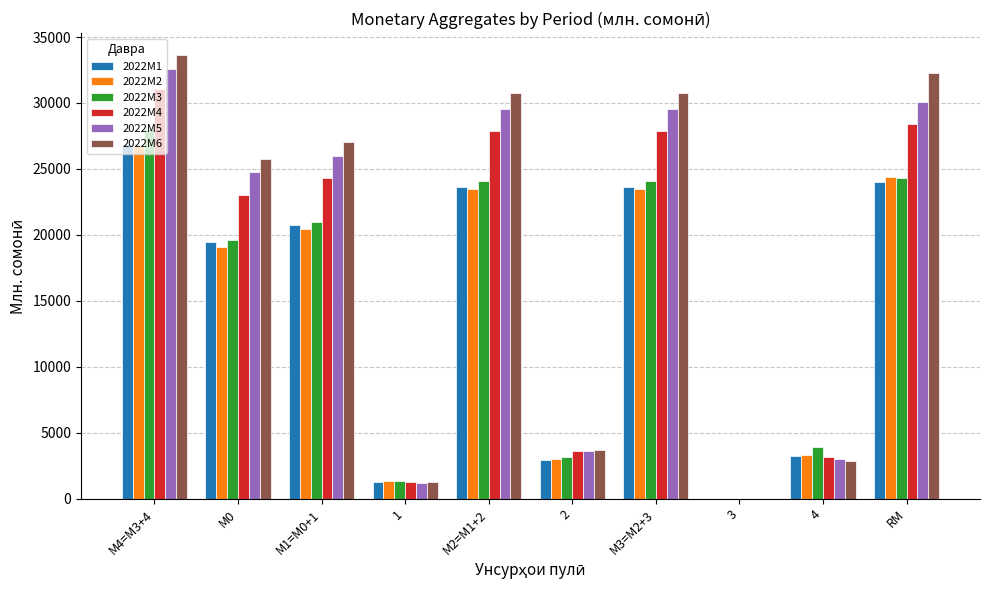

Reading left to right, what are all the values shown in this chart?

2022M1: 26860.9	19450.4	20742.4	1292.0	23653.9	2911.5	23653.9	0.0	3207.0	24010.3
2022M2: 26758.9	19077.7	20458.0	1380.4	23479.4	3021.4	23479.4	0.0	3279.5	24375.3
2022M3: 28052.5	19598.5	20955.1	1356.5	24108.1	3153.0	24108.1	0.0	3944.4	24306.6
2022M4: 31026.5	23030.7	24282.5	1251.8	27889.0	3606.4	27889.0	0.0	3137.5	28372.8
2022M5: 32612.6	24748.0	25945.9	1198.0	29562.0	3616.1	29562.0	0.0	3050.6	30104.1
2022M6: 33612.3	25740.7	27022.0	1281.3	30722.4	3700.4	30722.4	0.0	2889.8	32295.4